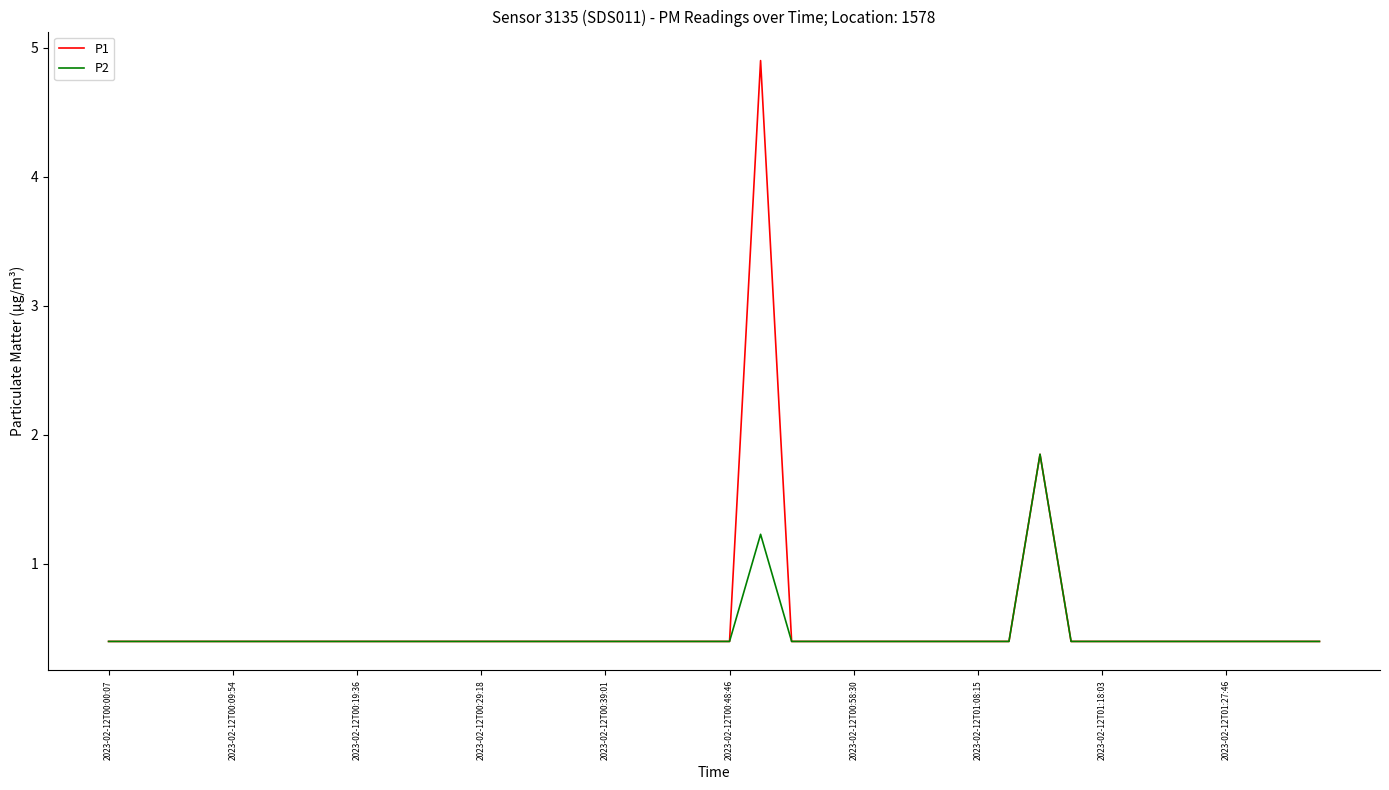

List the series in order of their peak value, lowest first.

P2, P1